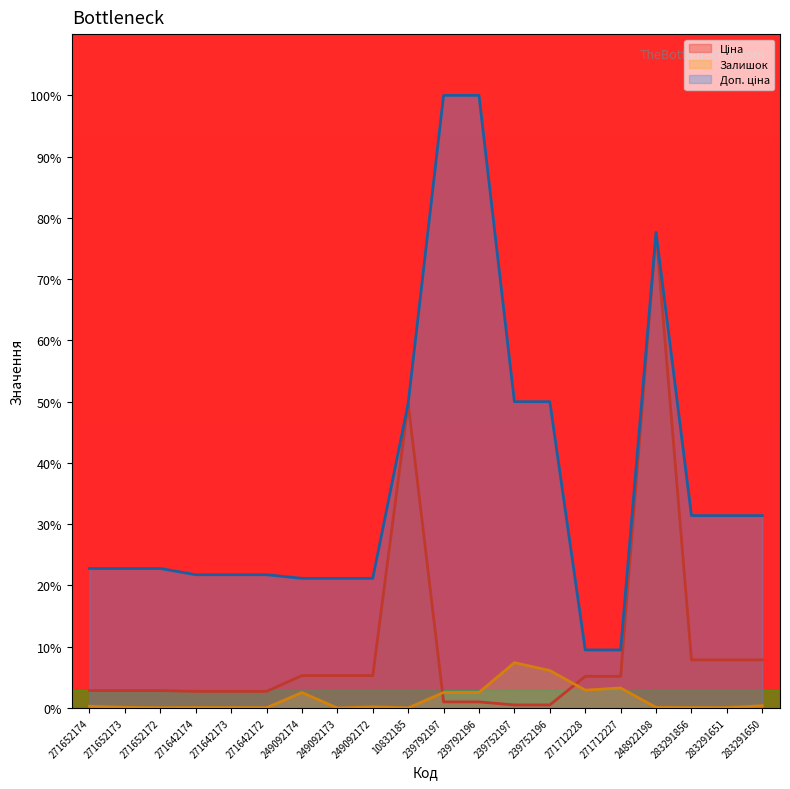

Between 283291651 and 239752196, which is larger?

283291651